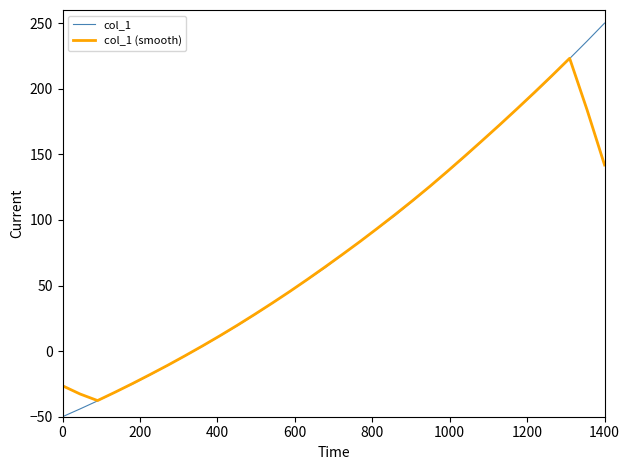

Which series has the widest spread of values?

col_1